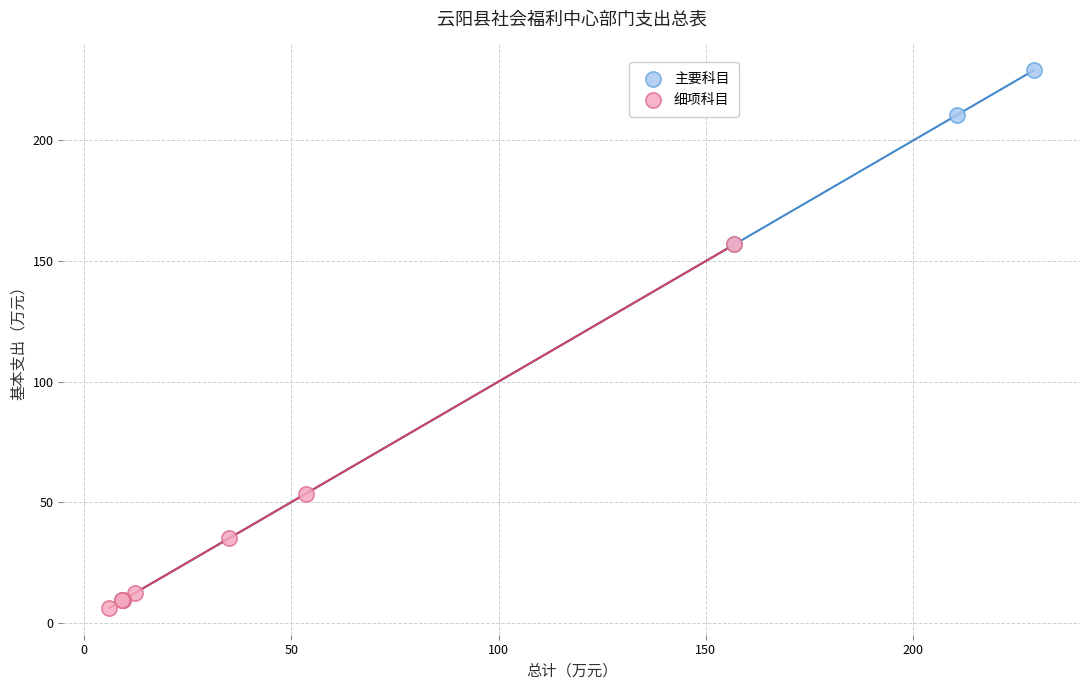

Which series contains the highest Y value?

主要科目